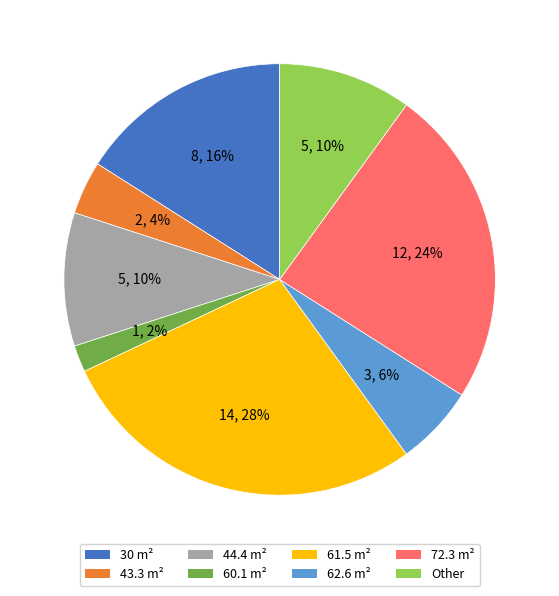

Does any single category account for the majority?

No